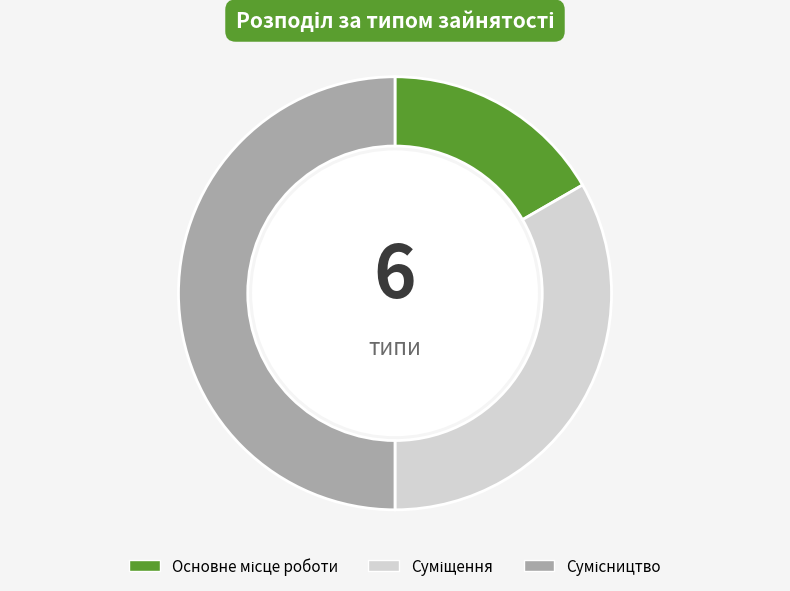

Is it true that Суміщення is 33% of the pie?

True